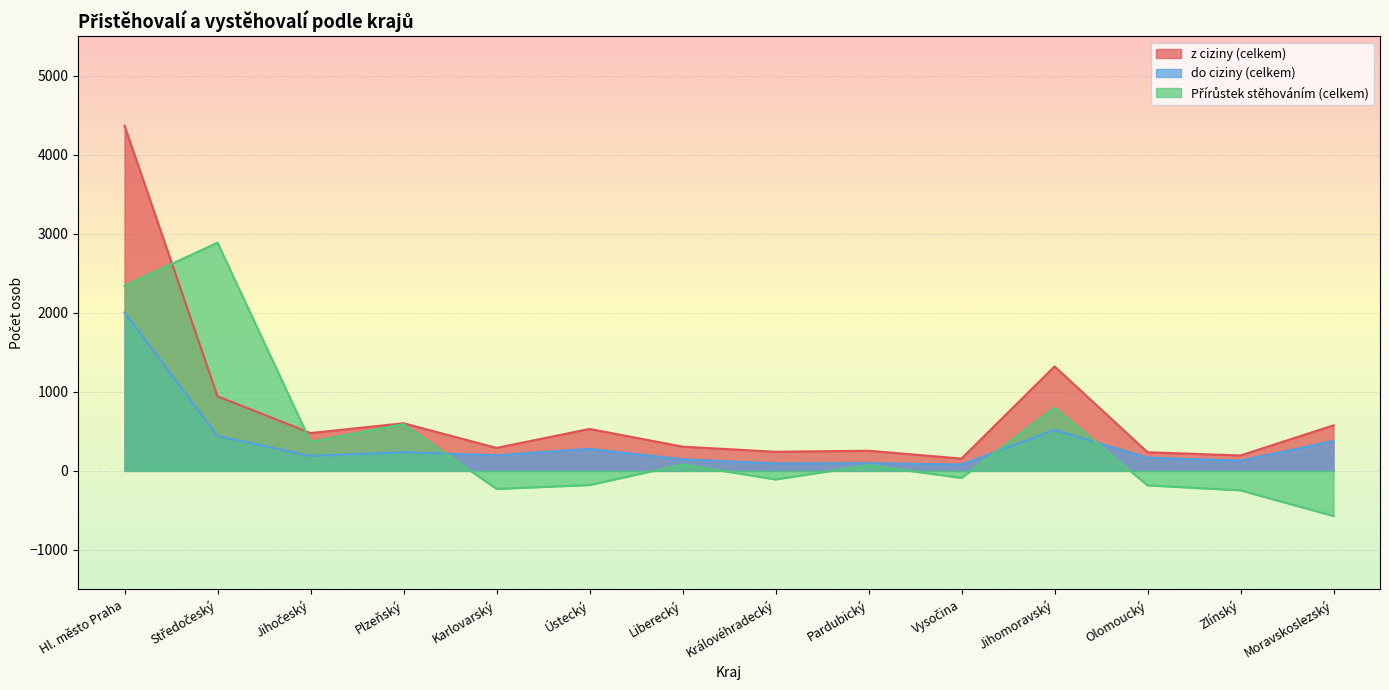

How many lines are shown in the chart?

3